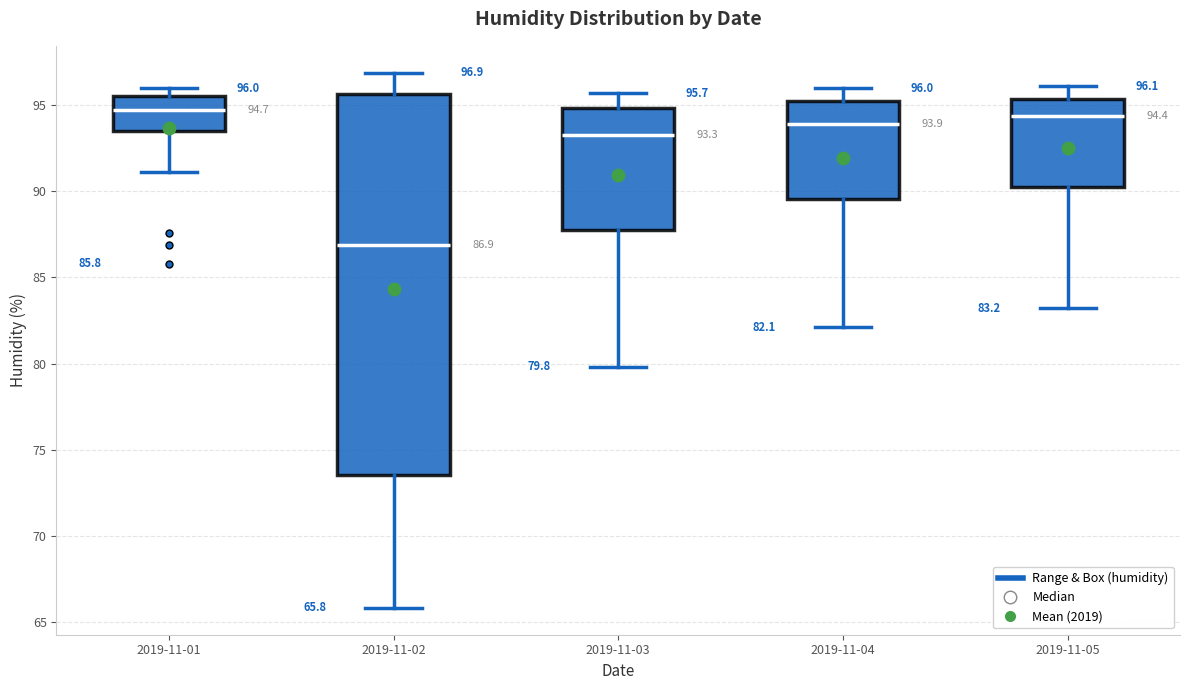

Comparing the boxes themselves (not the whiskers), which one is the tallest?

2019-11-02